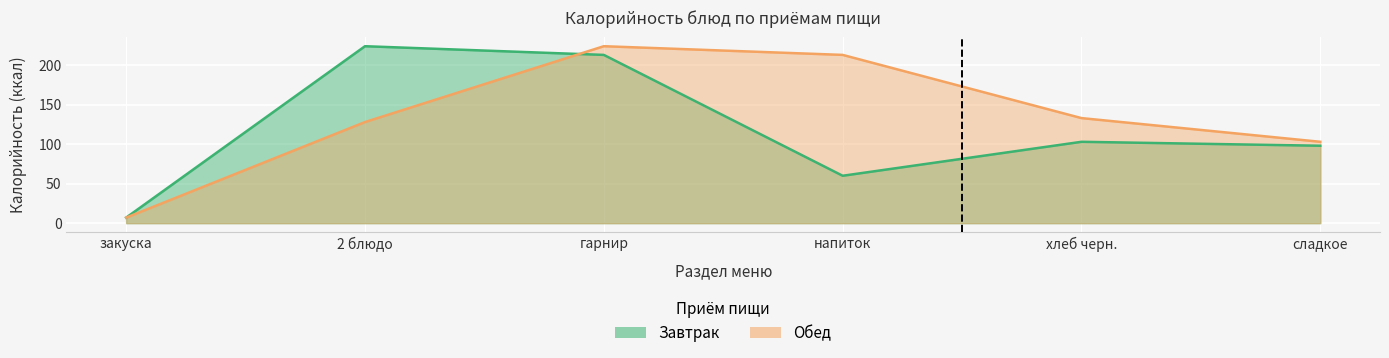

Rank the categories by Обед value from lowest to highest.

закуска, сладкое, 2 блюдо, хлеб черн., напиток, гарнир